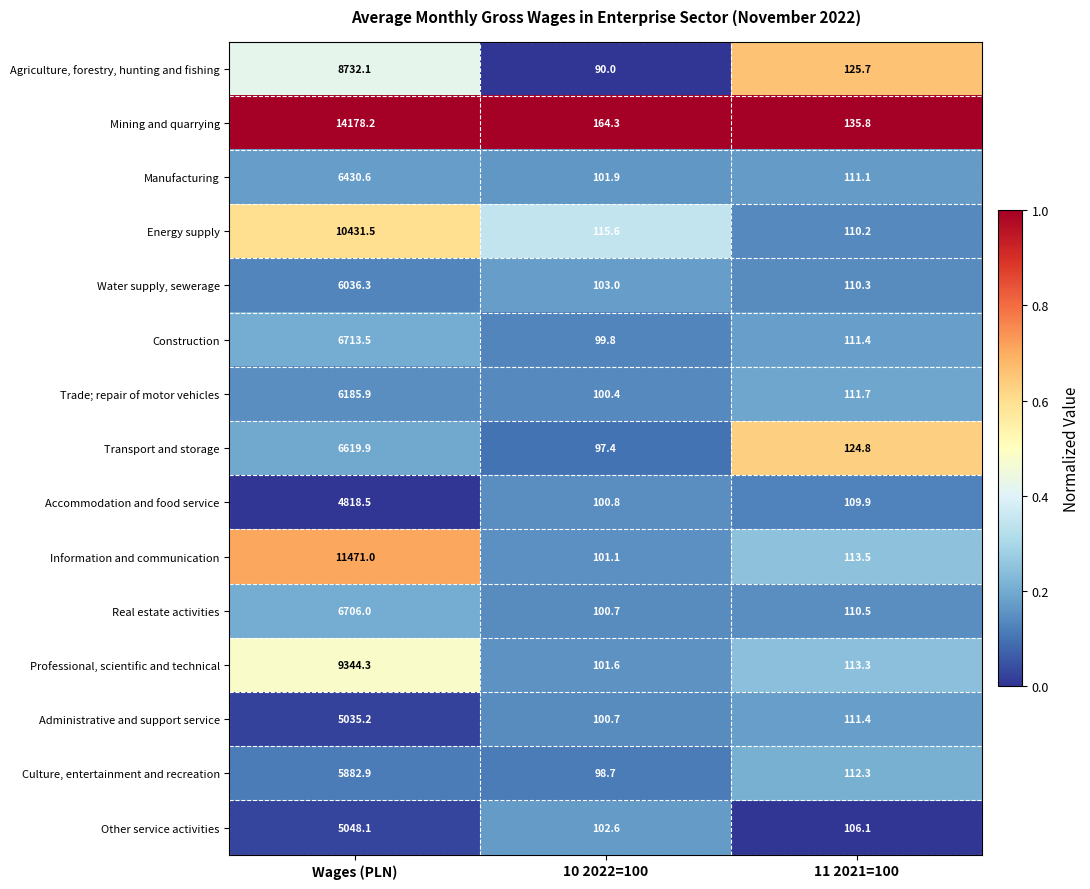

List the labels in order of Manufacturing value, largest first.

Wages (PLN), 11 2021=100, 10 2022=100